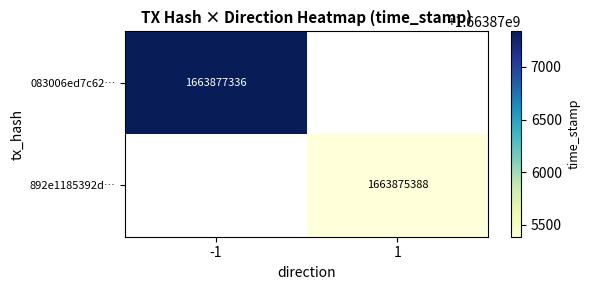

Count the number of categories in the chart.

2